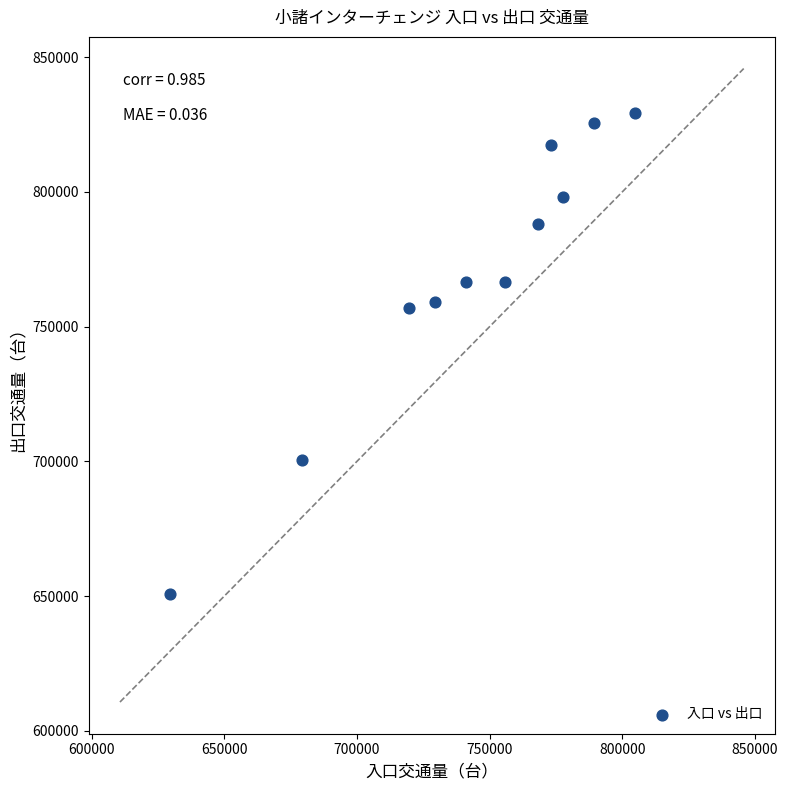

What is the range of Y values (max minus min)?

178632